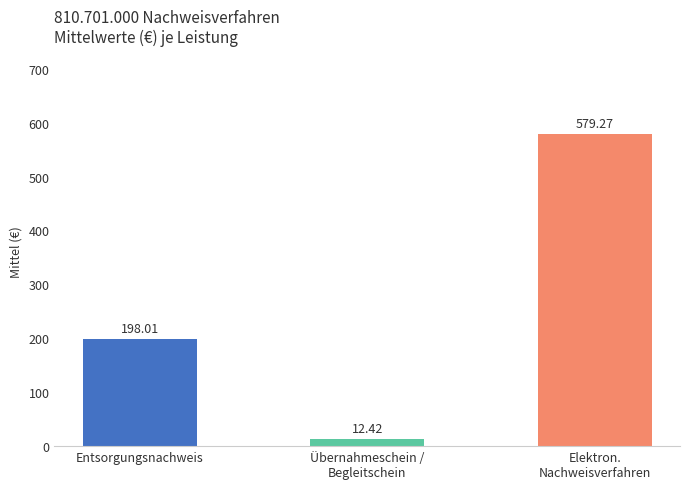

Between Übernahmeschein /
Begleitschein and Entsorgungsnachweis, which is larger?

Entsorgungsnachweis